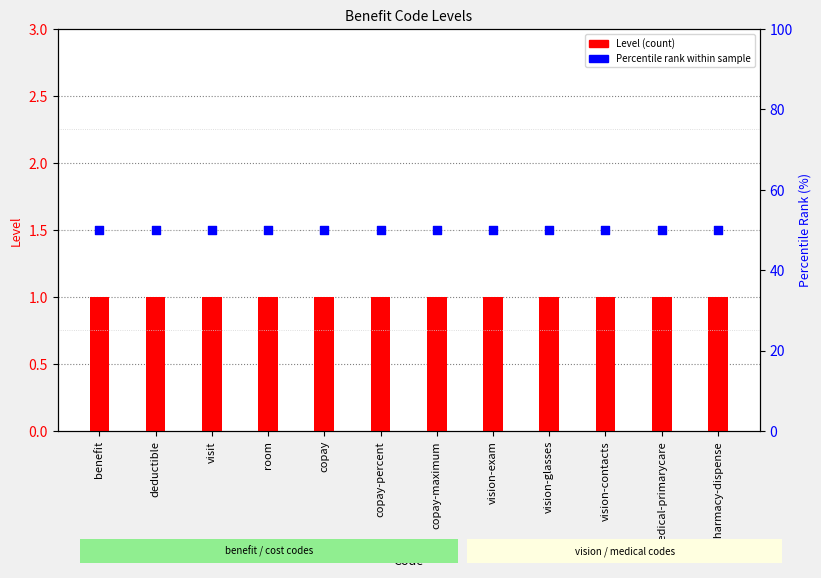

What are all the series names shown in the legend?

Level, percentile rank within sample